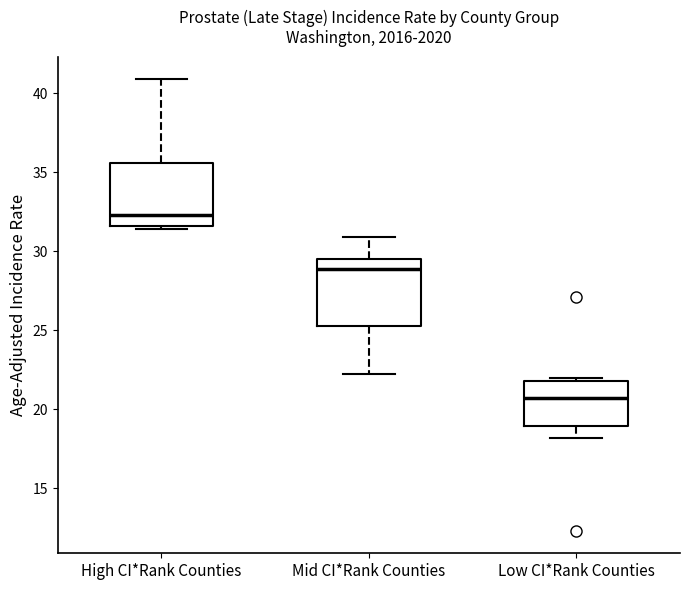

Reading left to right, read every box against the y-axis: the position of its median line, the range the box covers, and the ends of its whiskers. The values are not printed on the chart, so give them approximately, as read against the axis.

High CI*Rank Counties: median 32.5, box 31.5 to 35.5, whiskers 31.5 (just below the box's lower edge) to 41.0
Mid CI*Rank Counties: median 29.0, box 25.5 to 29.5, whiskers 22.0 to 31.0
Low CI*Rank Counties: median 20.5, box 19.0 to 22.0, whiskers 18.0 to 22.0 (just above the box's upper edge)